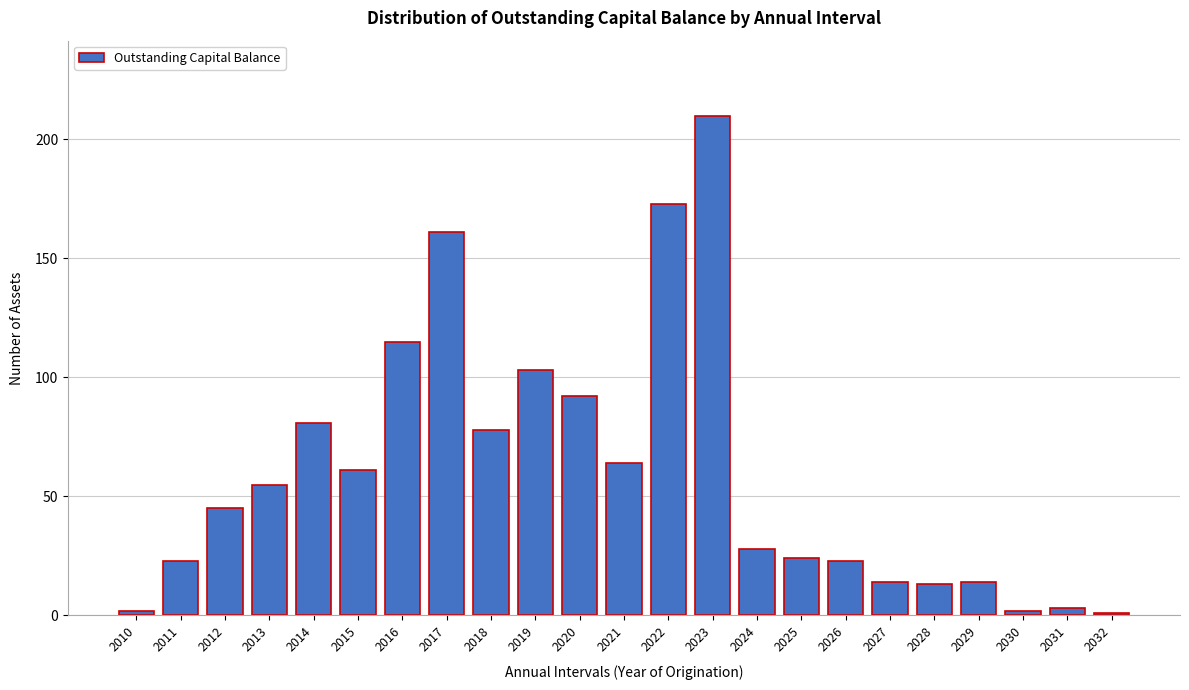

Reading left to right, what are all the values shown in this chart?

2010=2	2011=23	2012=45	2013=55	2014=81	2015=61	2016=115	2017=161	2018=78	2019=103	2020=92	2021=64	2022=173	2023=210	2024=28	2025=24	2026=23	2027=14	2028=13	2029=14	2030=2	2031=3	2032=1